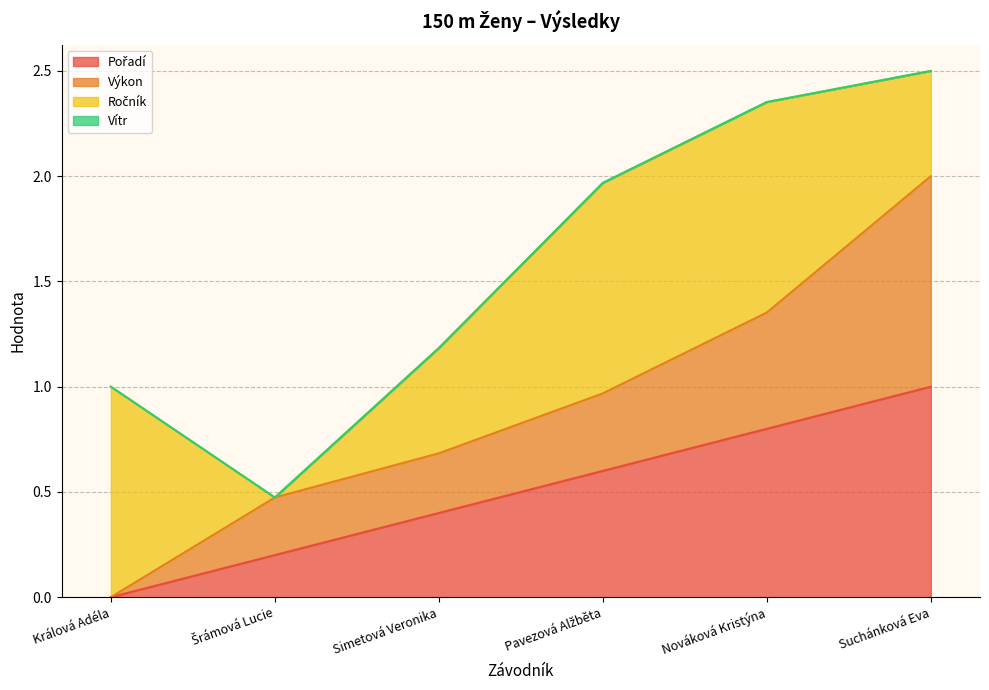

The Výkon series shows 0.1 at Šrámová Lucie. True or false?

False